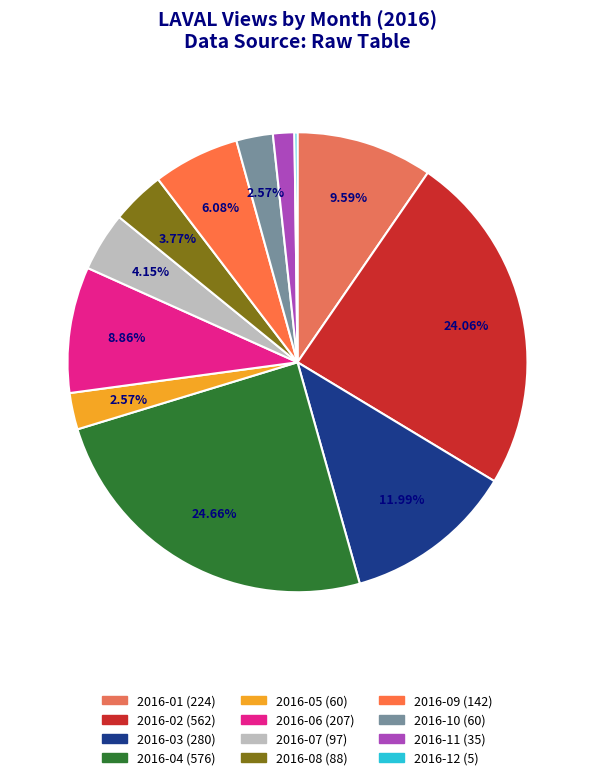

What is the change in value from 2016-03 to 2016-08?

-192